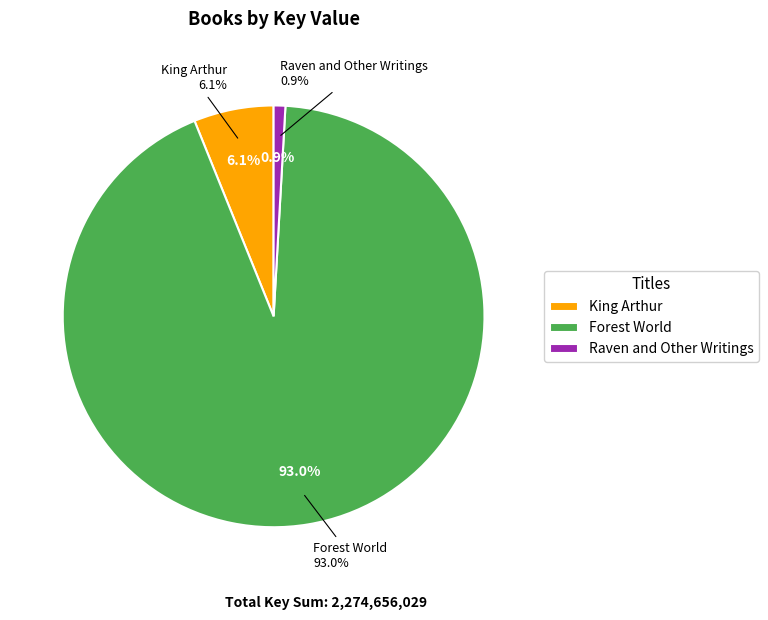

Rank the categories by value from highest to lowest.

Forest World, King Arthur, Raven and Other Writings